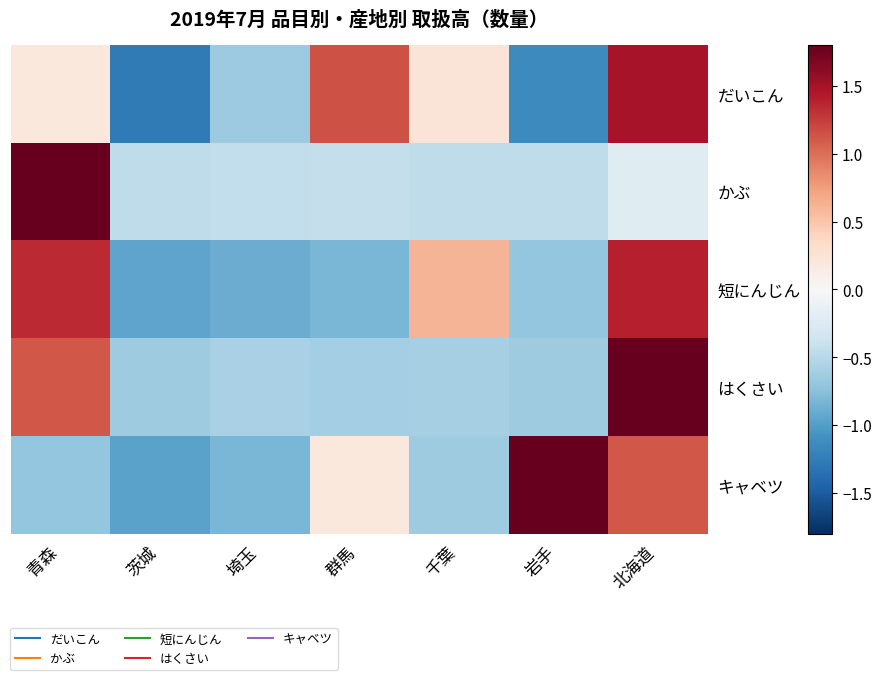

Rank the series by their maximum value, from highest to lowest.

かぶ, はくさい, キャベツ, だいこん, 短にんじん